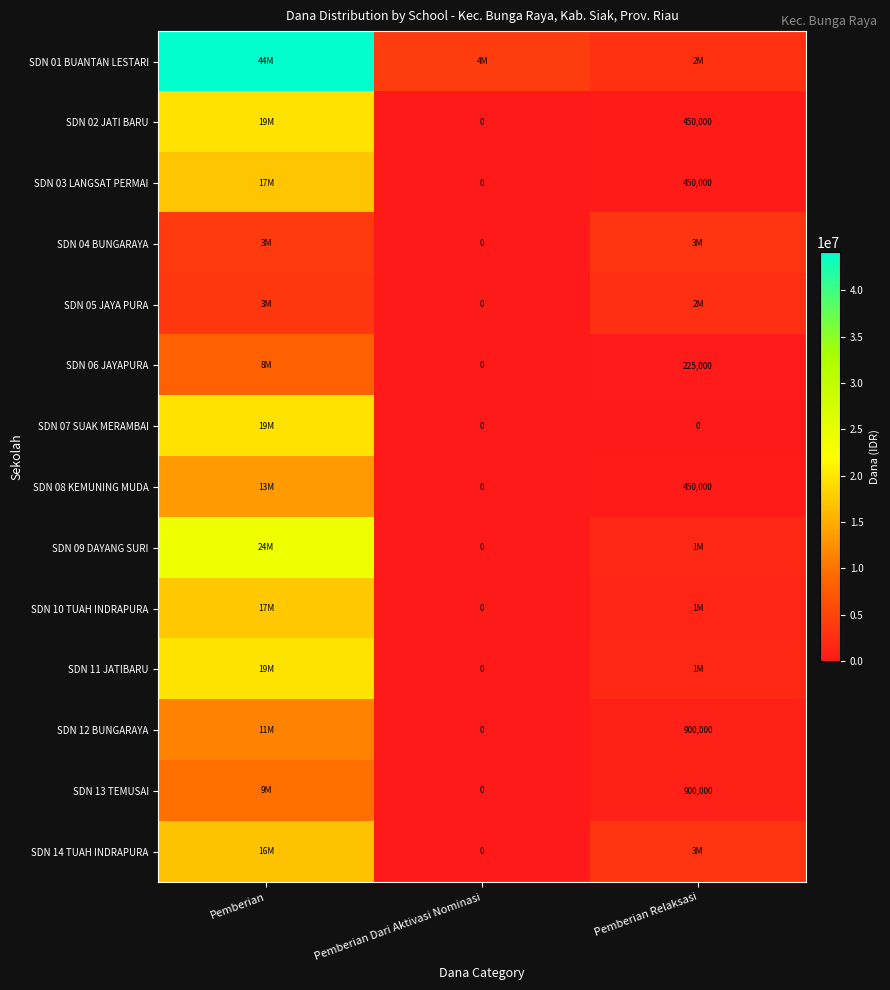

What is the spread (max minus min) of values at Pemberian Relaksasi?

3150000